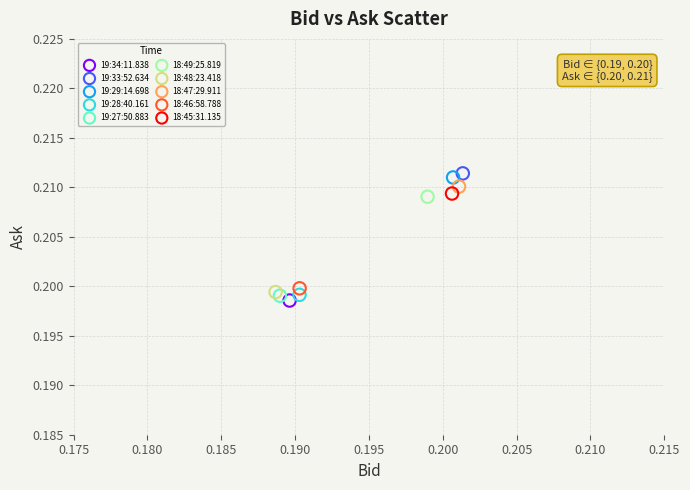

Which series contains the lowest Y value?

19:34:11.838